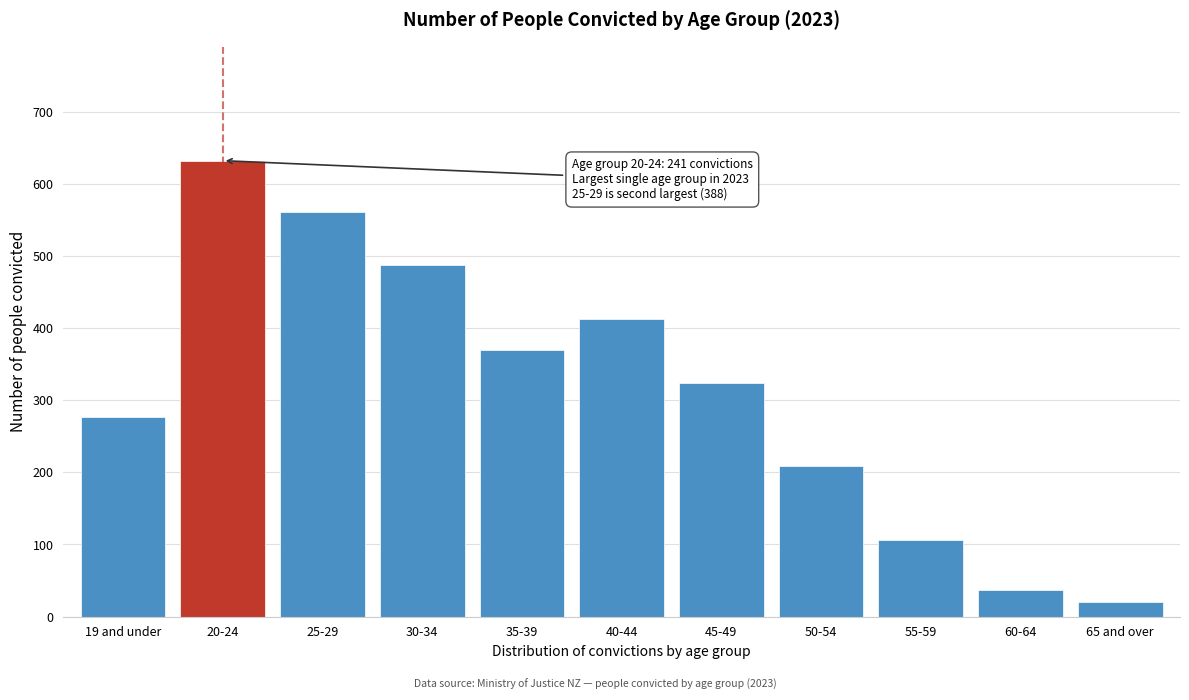

Reading left to right, extract all data points from this chart.

276	632	561	488	370	413	324	209	106	37	20